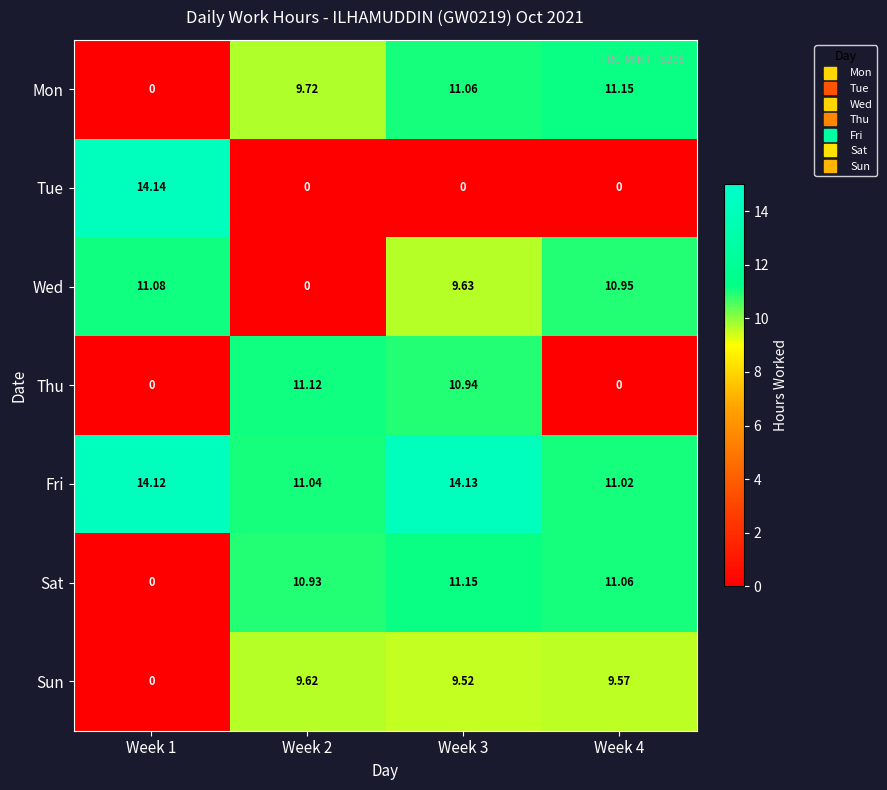

Which series changed the most between Week 3 and Week 4?

Thu